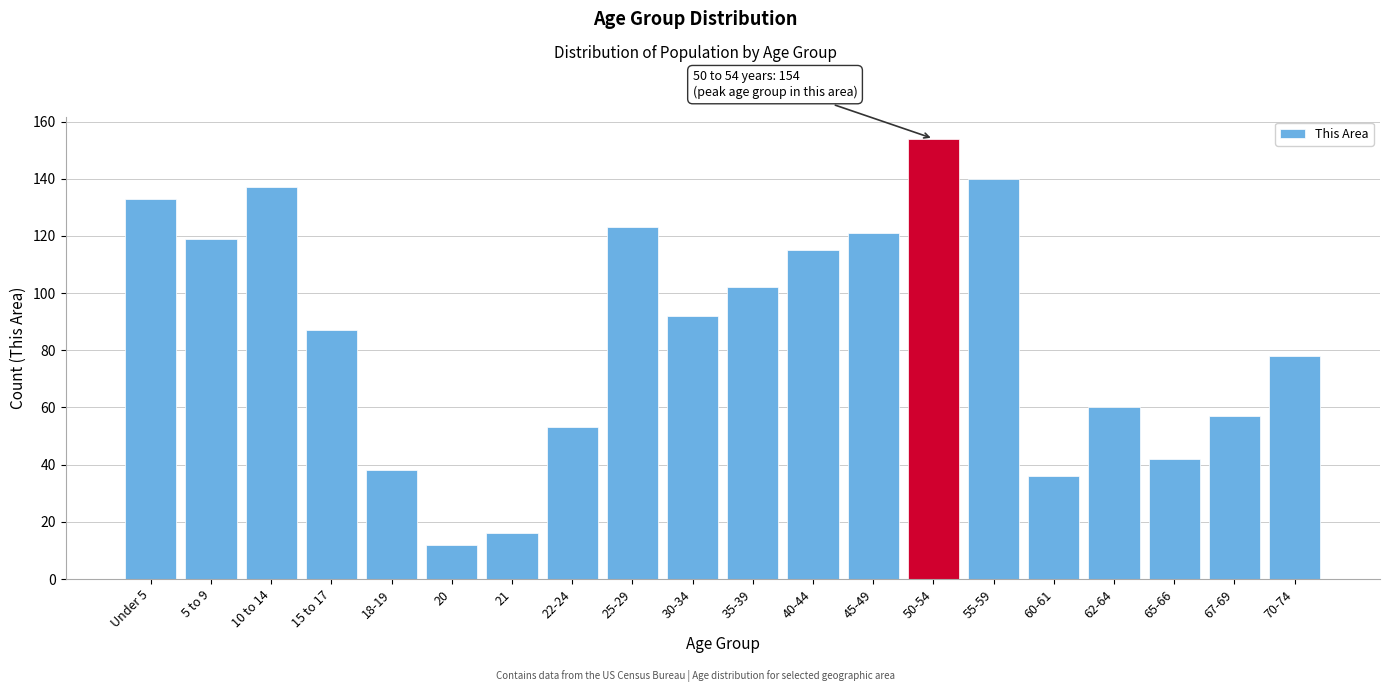

Reading left to right, list all the values displayed in this chart.

133	119	137	87	38	12	16	53	123	92	102	115	121	154	140	36	60	42	57	78